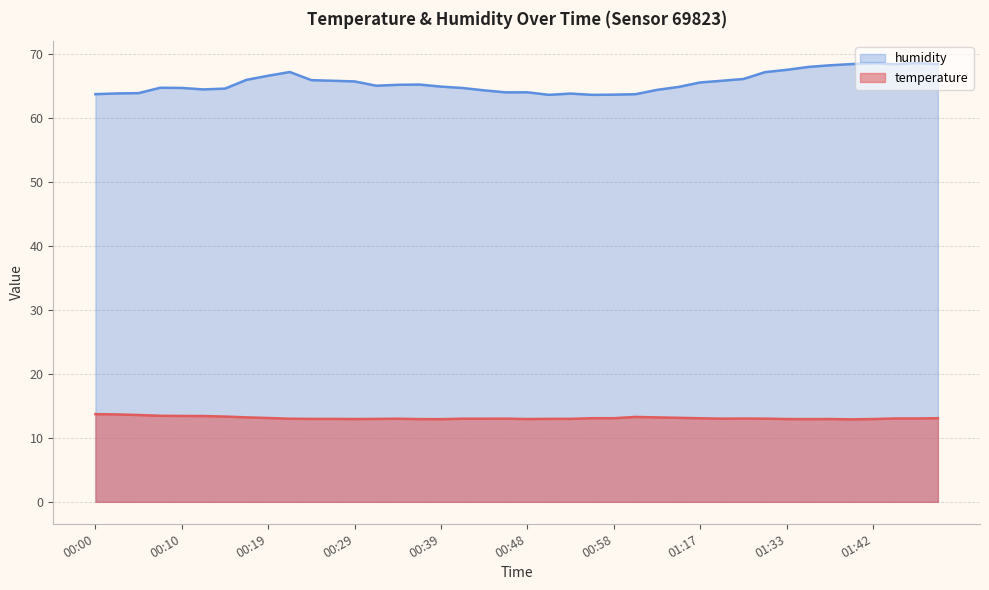

How many lines are shown in the chart?

2